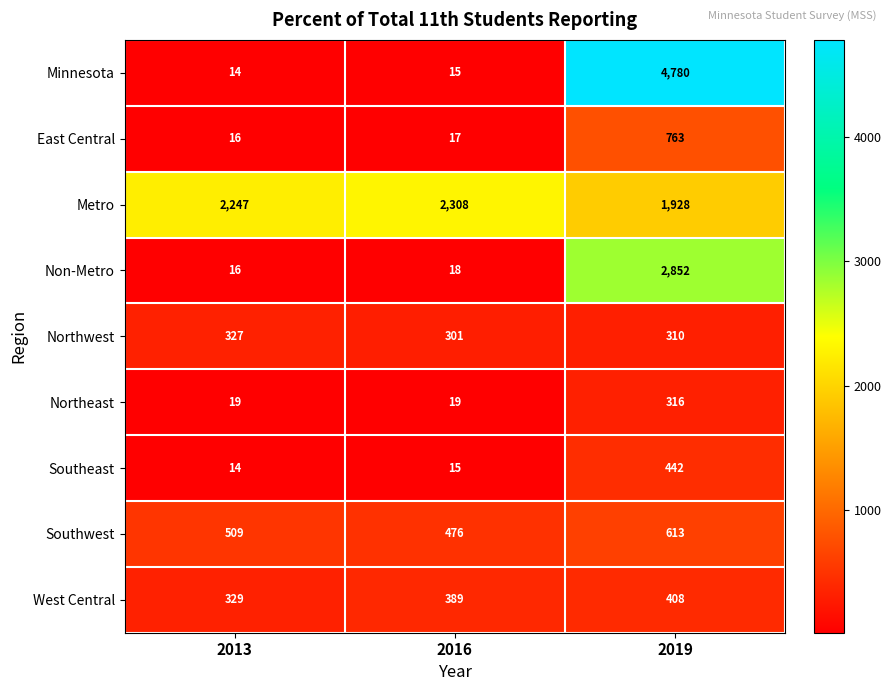

What is the approximate value of Metro at 2013, to the nearest 50?

2250